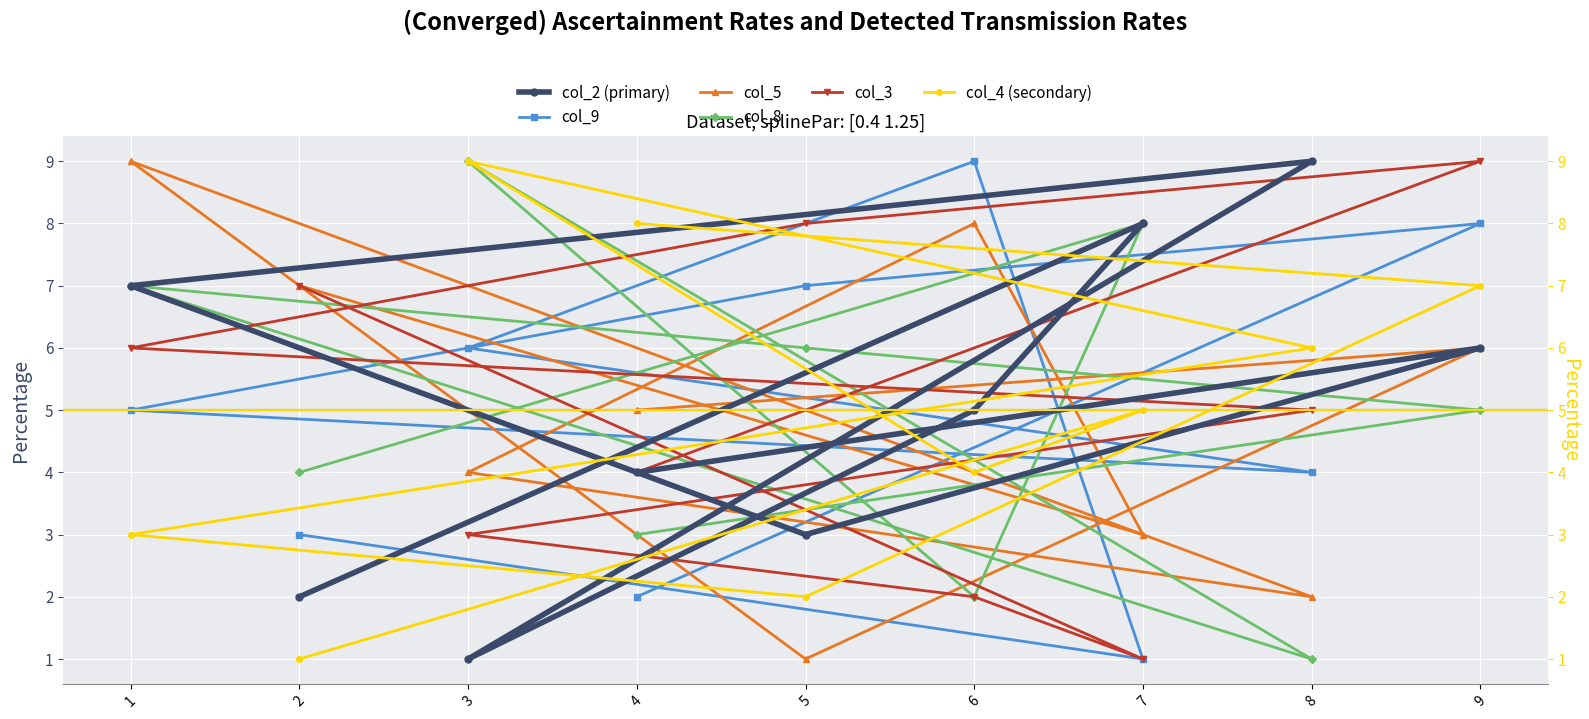

How many interior local valleys does the col_2 (primary) series have?

2